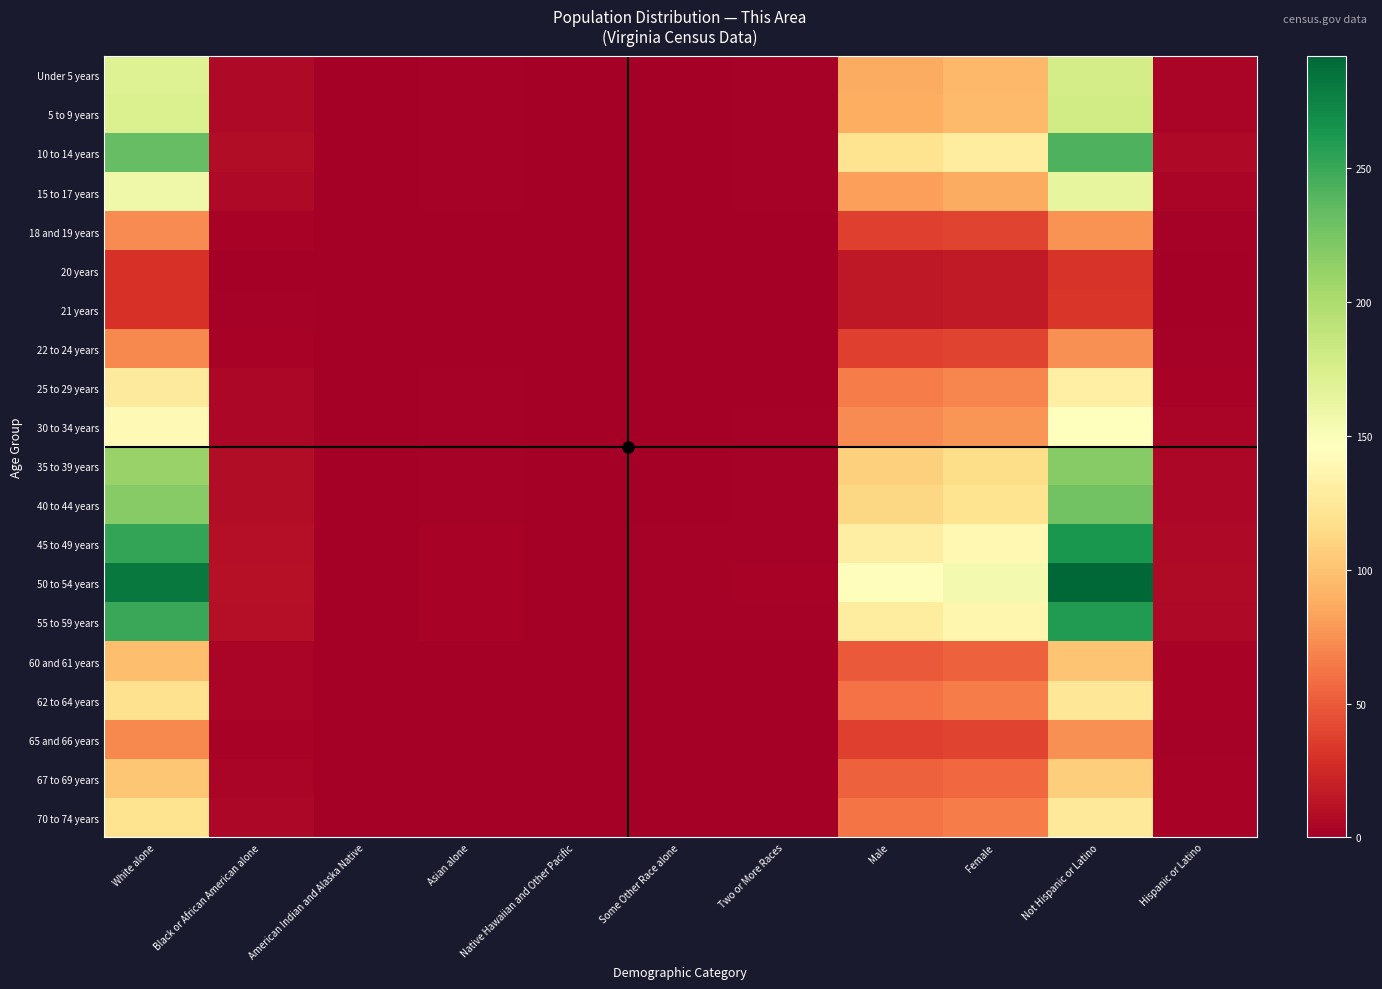

Which has a higher value, Two or More Races or White alone?

White alone